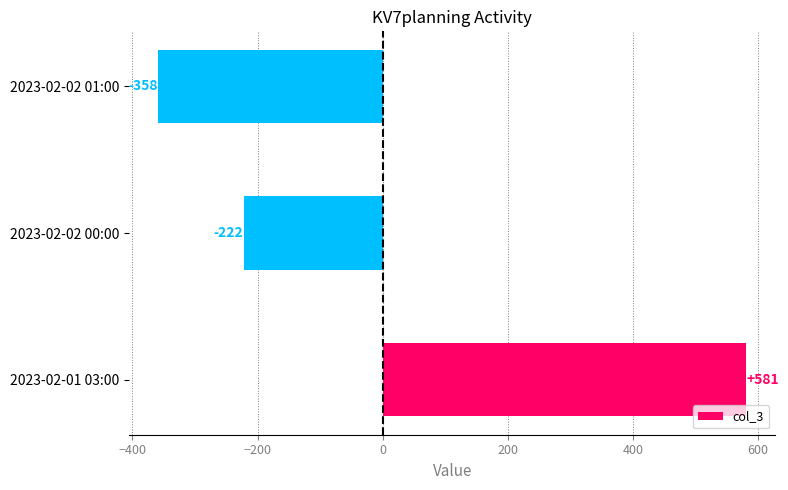

How many bars are there in total?

3